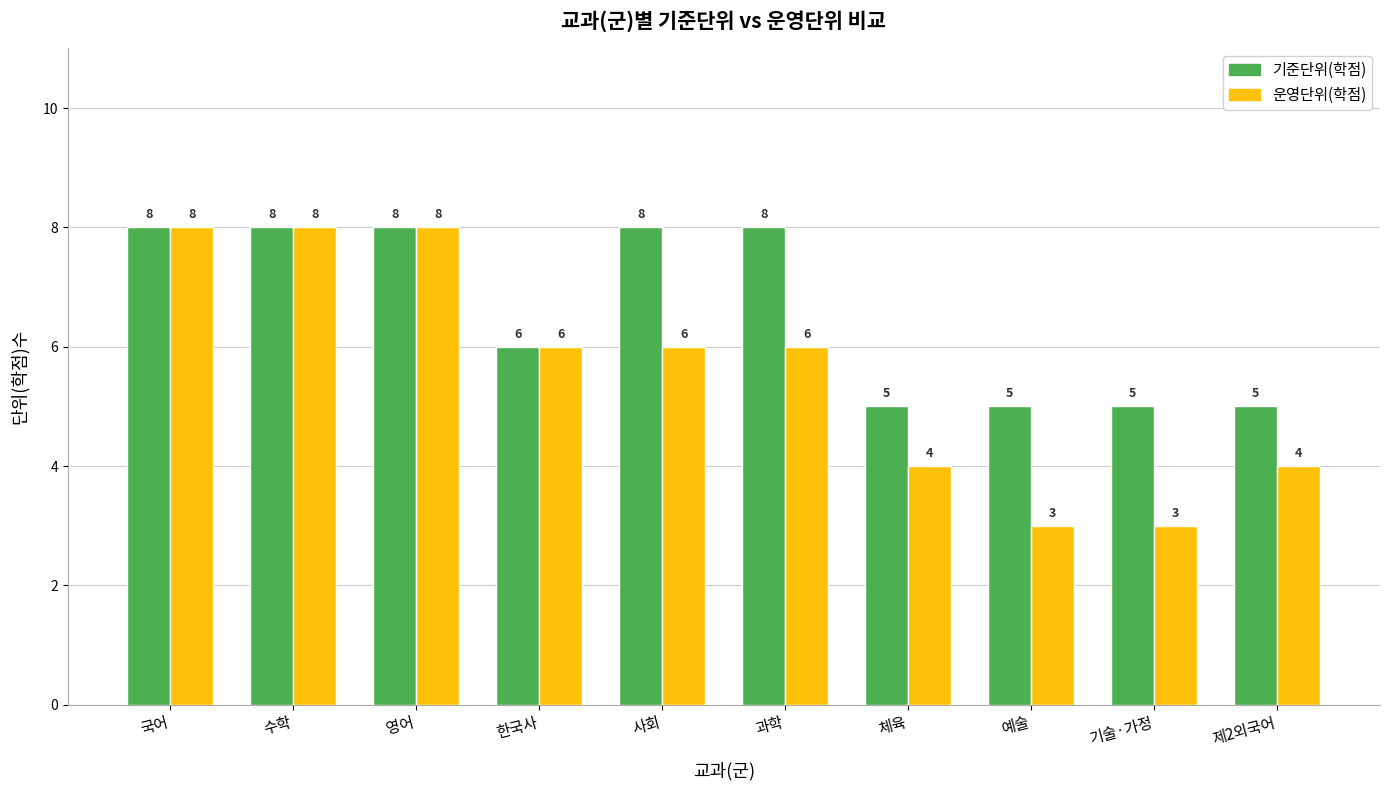

Which series has the widest spread of values?

운영단위(학점)